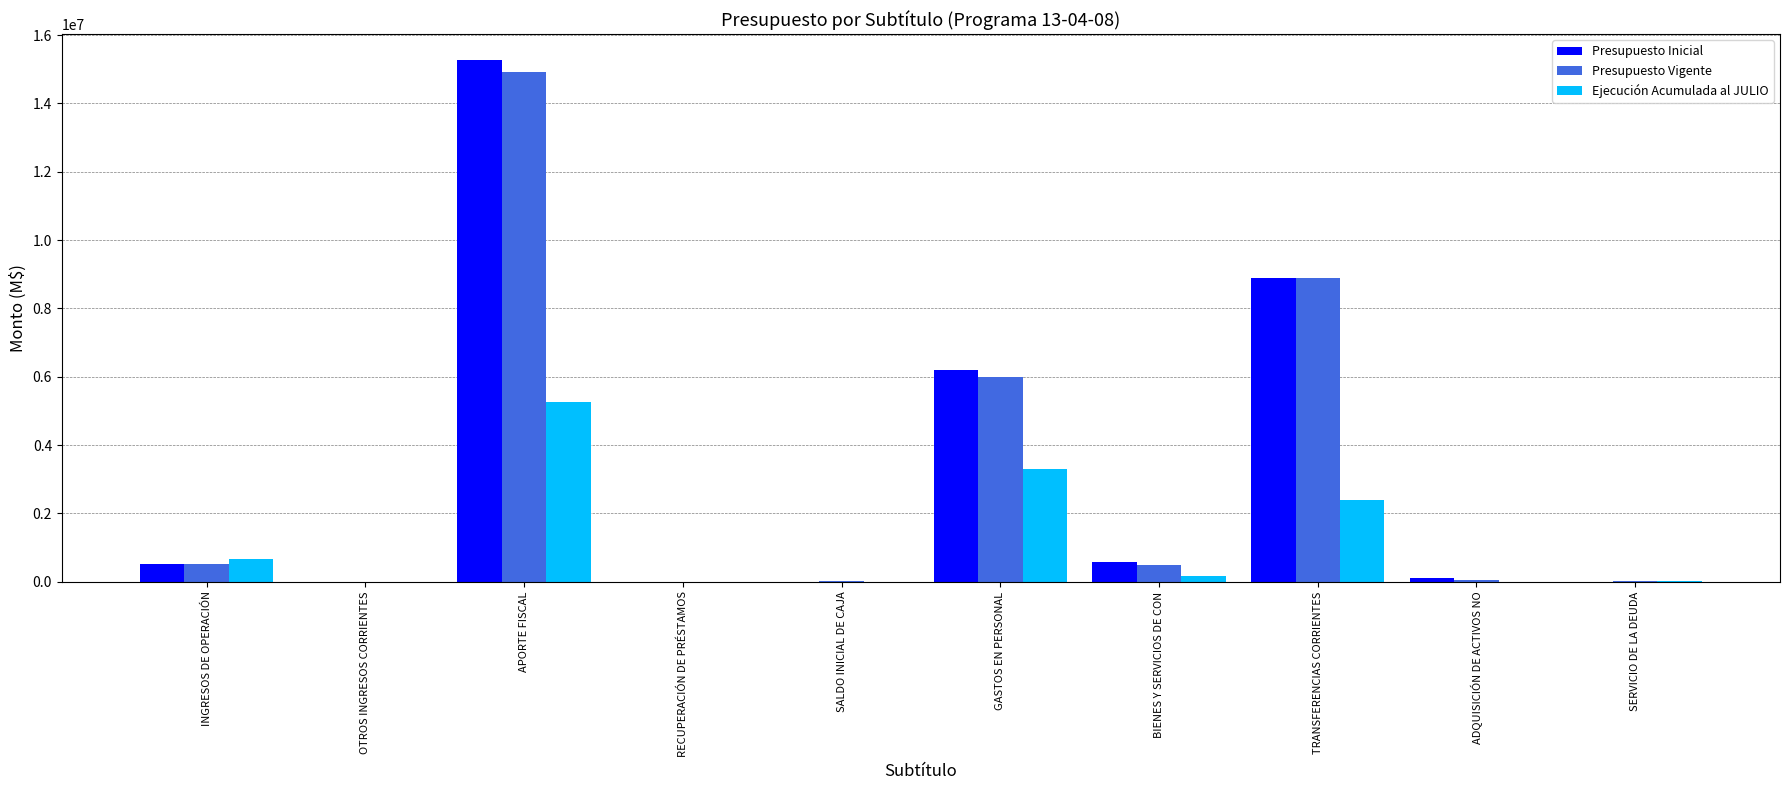

What value does the Ejecución Acumulada al JULIO series have at APORTE FISCAL?

5258845